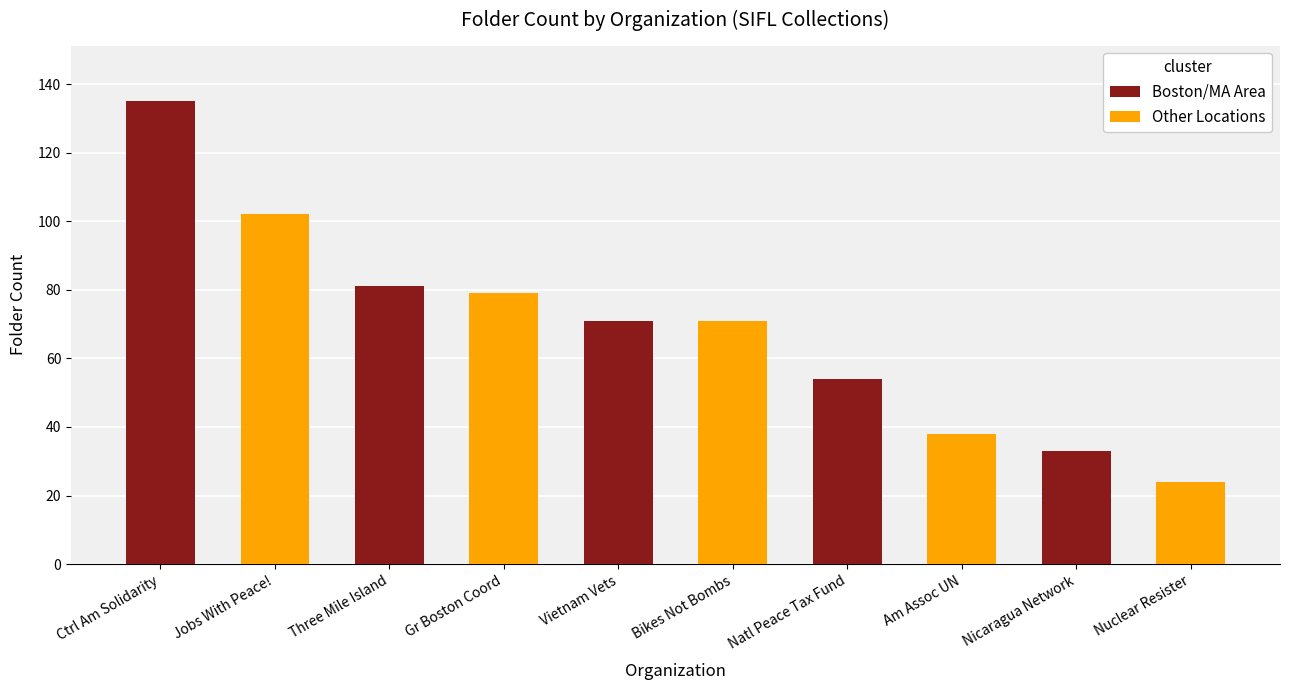

What is the difference between the maximum and minimum values in the Other Locations series?

78